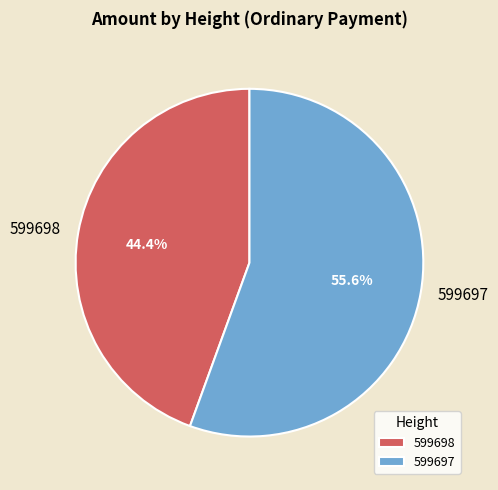

Which category has the biggest portion of the pie?

599697